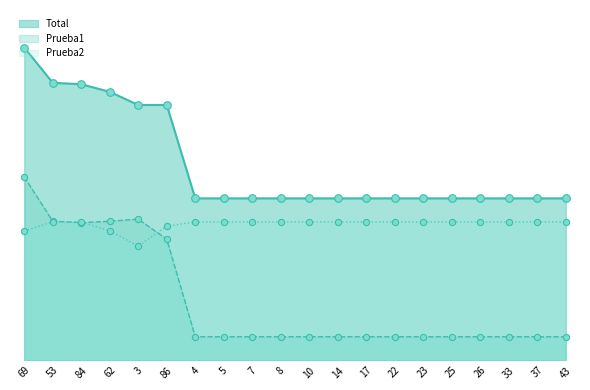

At which category is the sum across all series the highest?

69